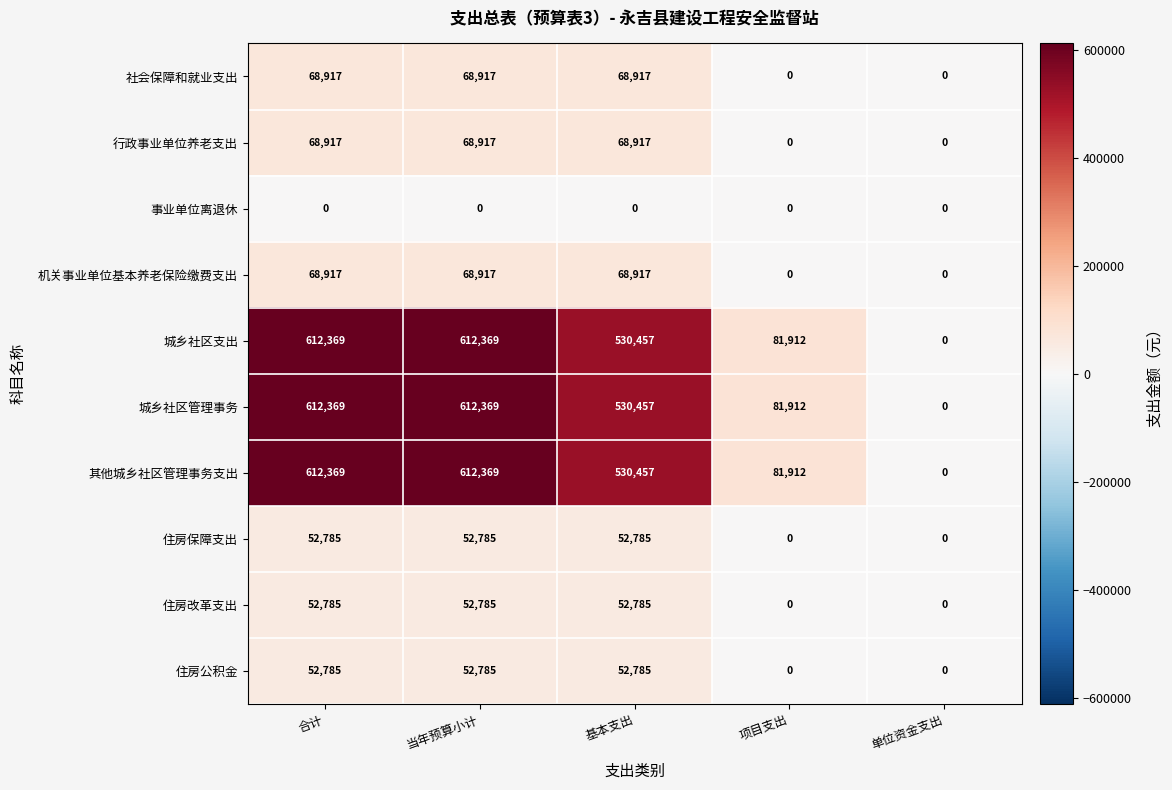

What is the difference between the maximum and minimum values in the 住房公积金 series?

52785